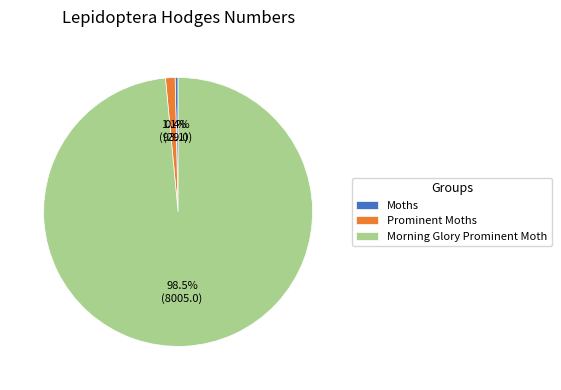

Is Morning Glory Prominent Moth the majority of the pie?

Yes